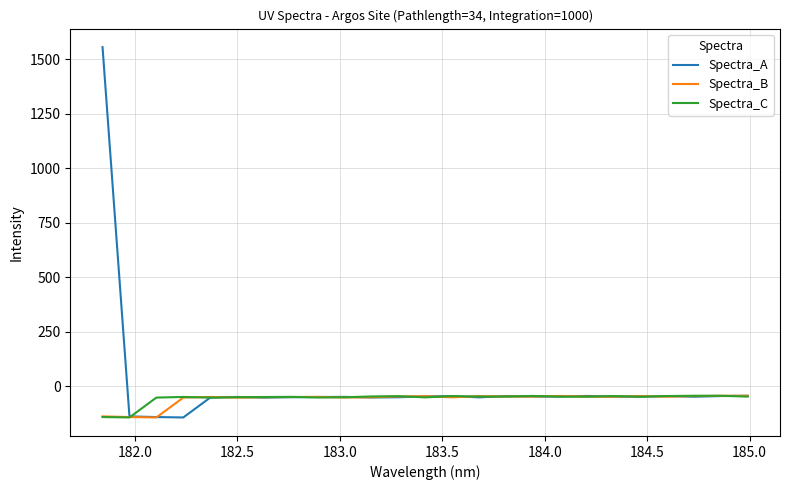

Which series has the widest spread of values?

Spectra_A